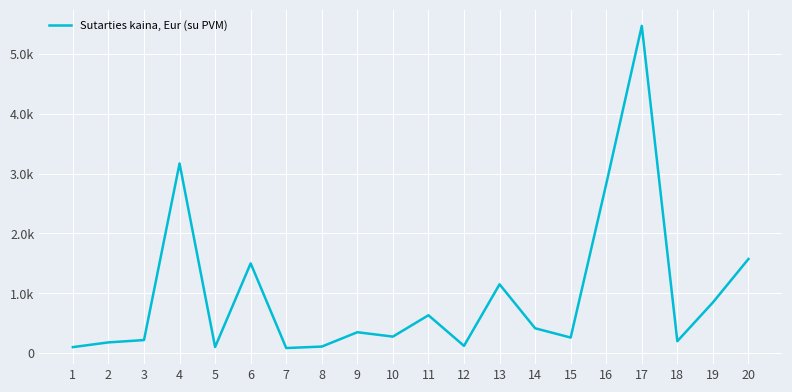

Read the value at 6.

1500.0